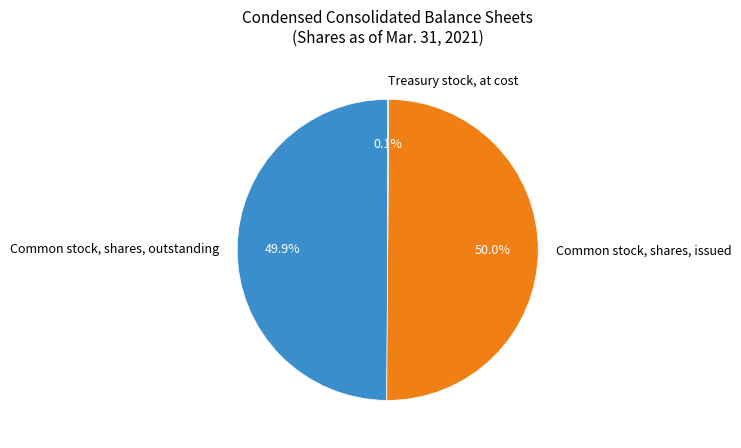

Approximately how many times larger is the value at Common stock, shares, issued compared to Common stock, shares, outstanding?

1.0